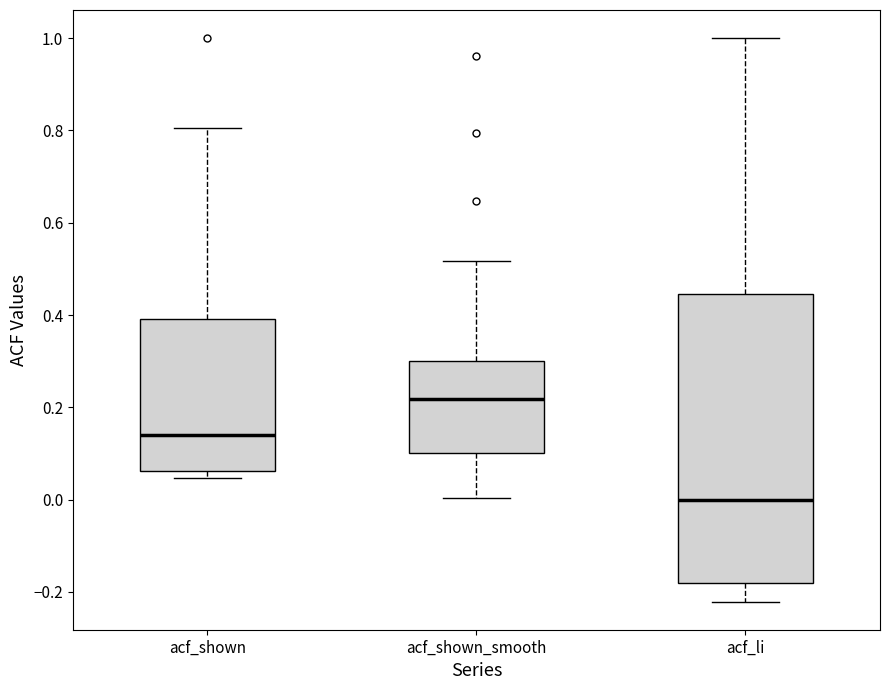

Reading left to right, read every box against the y-axis: the position of its median line, the range the box covers, and the ends of its whiskers. The values are not printed on the chart, so give them approximately, as read against the axis.

acf_shown: median 0.14, box 0.06 to 0.40, whiskers 0.04 to 0.80
acf_shown_smooth: median 0.22, box 0.10 to 0.30, whiskers 0.00 to 0.52
acf_li: median 0.00, box -0.18 to 0.44, whiskers -0.22 to 1.00